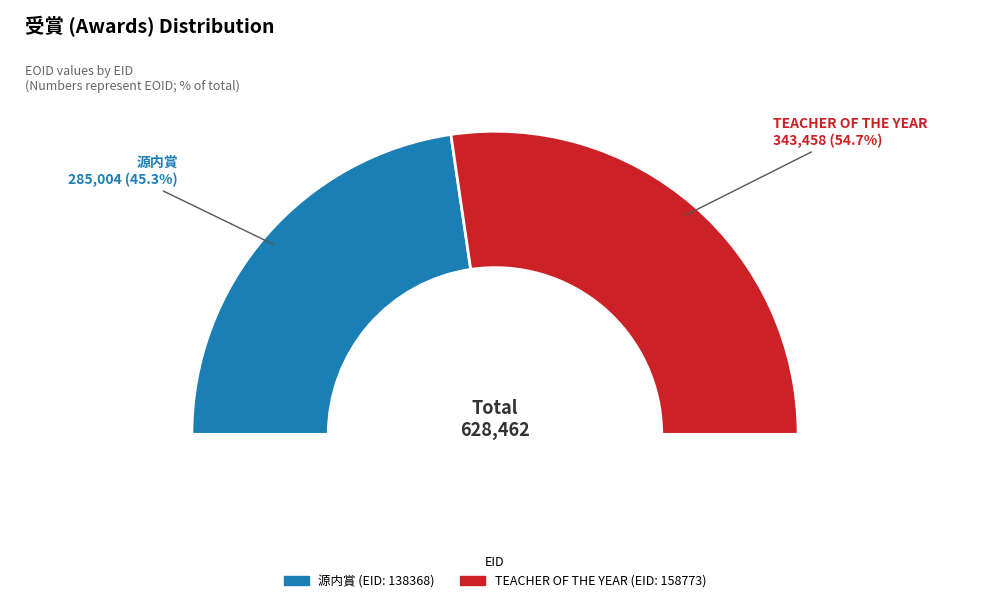

Which has a higher value, 138368 or 158773?

158773